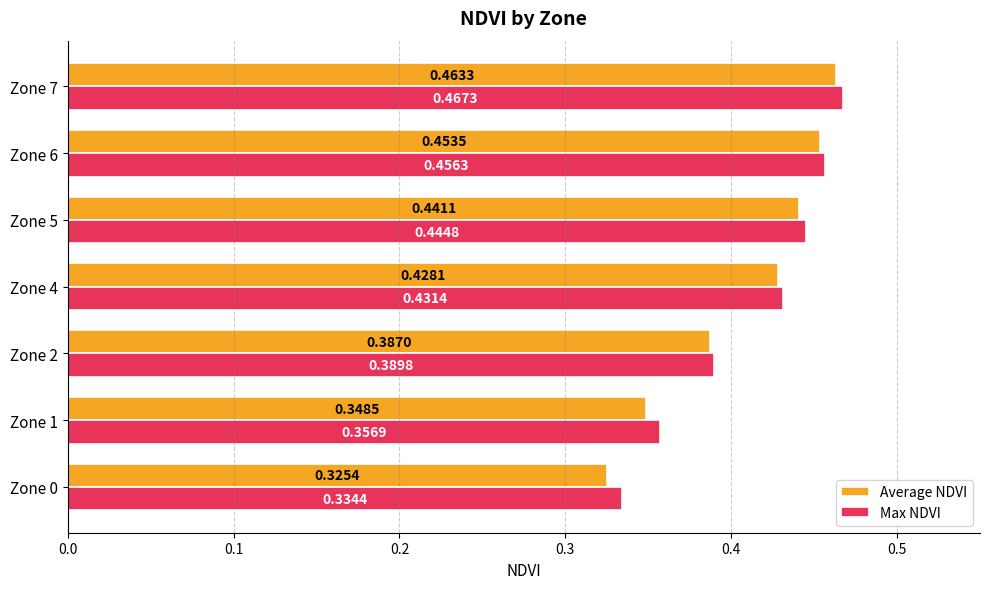

At how many categories does at least one series exceed 0?

7